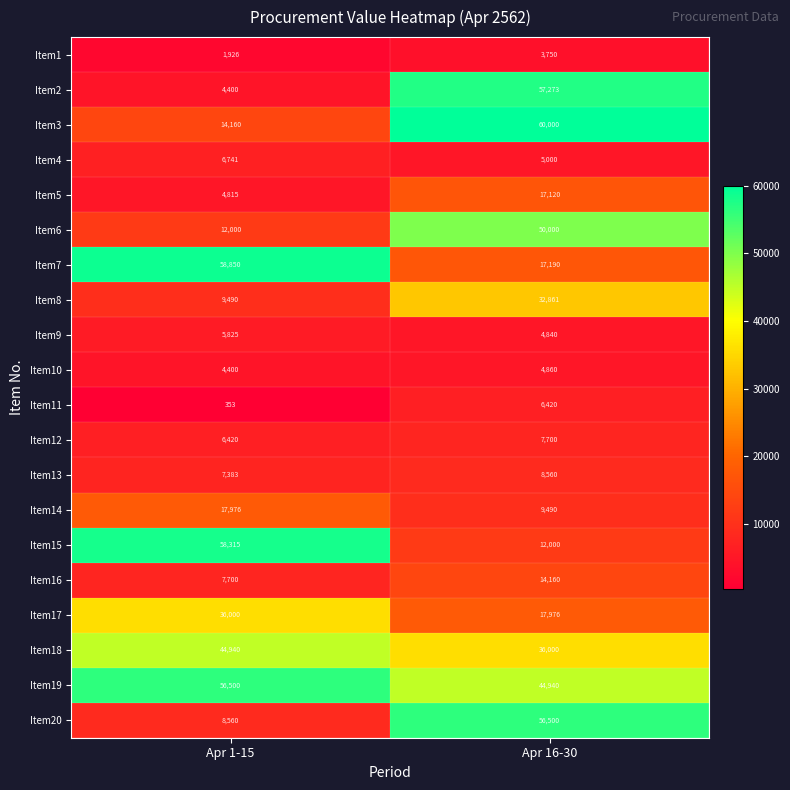

What is the approximate value of Item18 at Apr 16-30, to the nearest 10?

36000